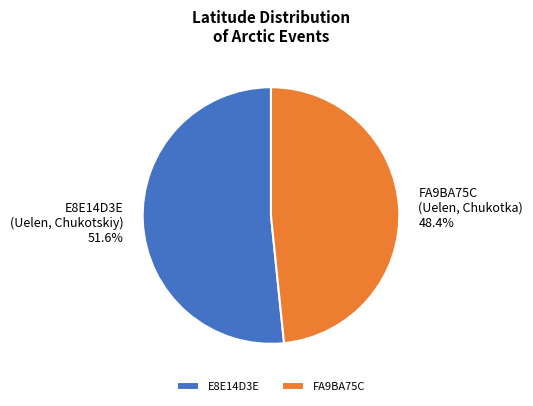

What is the ratio of the value at FA9BA75C to the value at E8E14D3E?

0.9